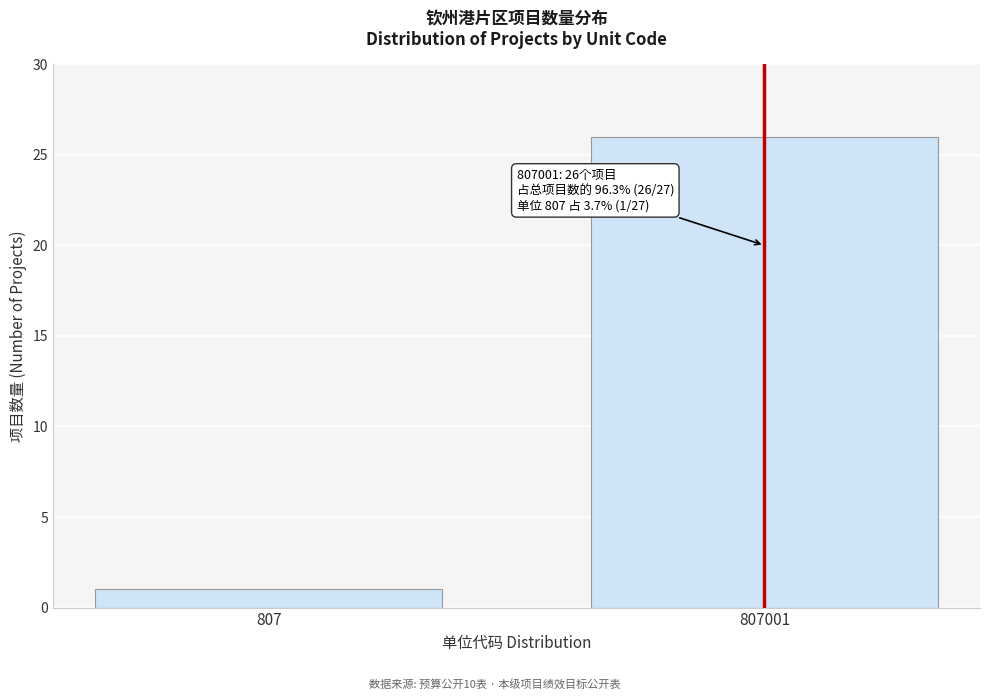

Reading left to right, what are all the values shown in this chart?

807=1	807001=26